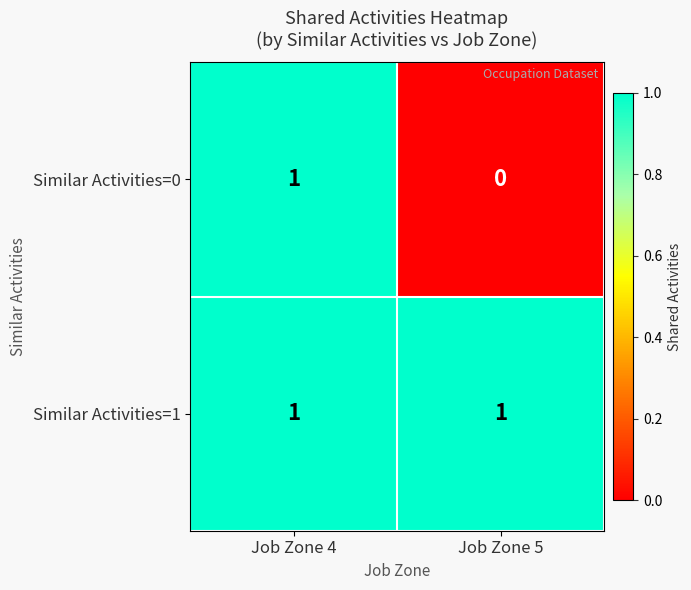

Which label corresponds to the smallest value in the chart?

Job Zone 5